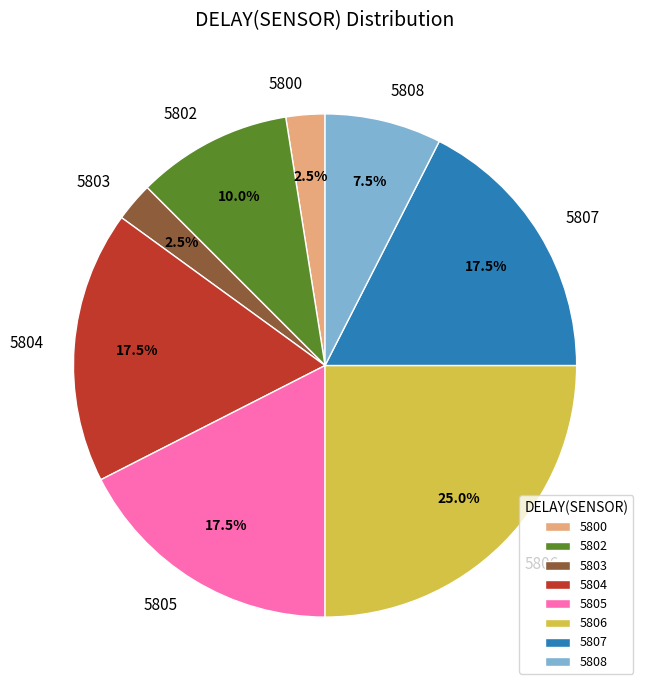

Which has a higher value, 5808 or 5802?

5802